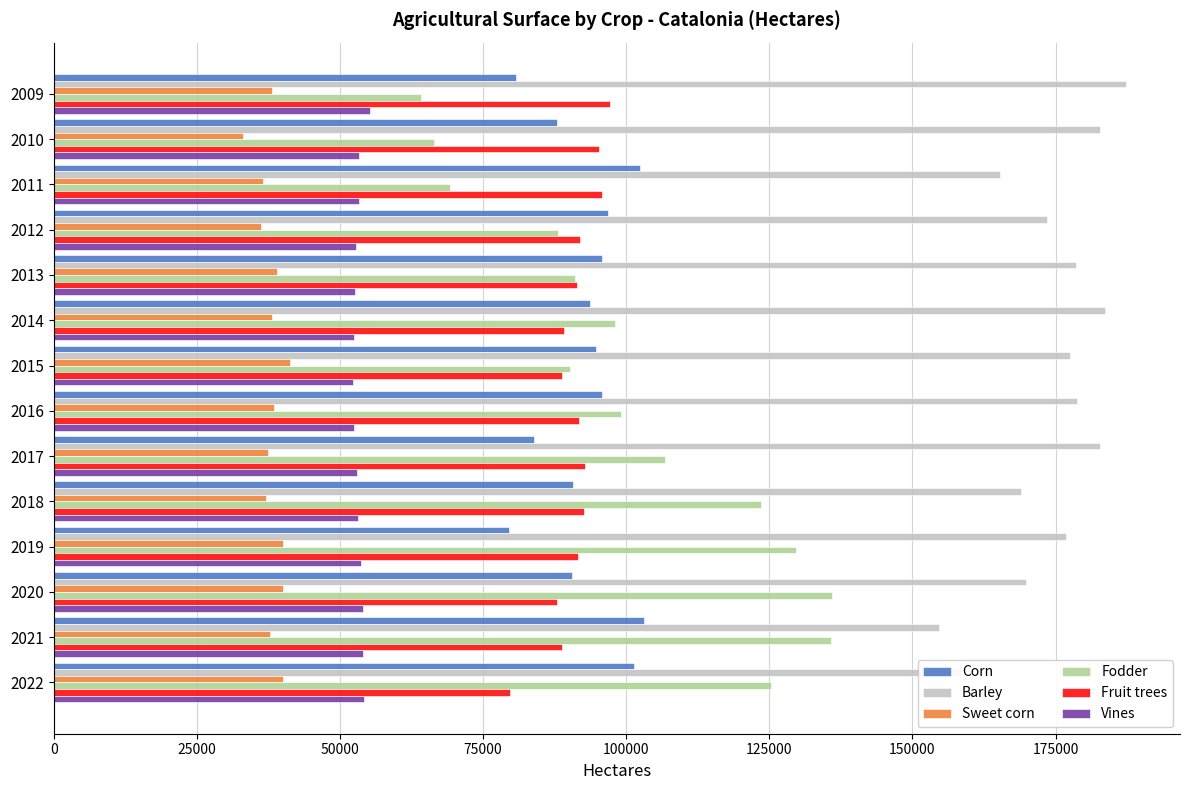

Read the Corn value at 2017.

83858